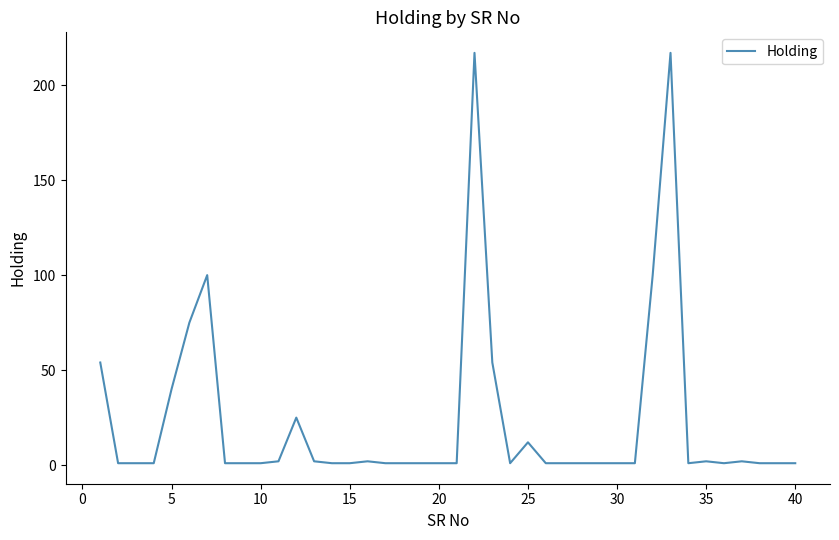

True or false: the data has more than 1 interior local peaks.

True